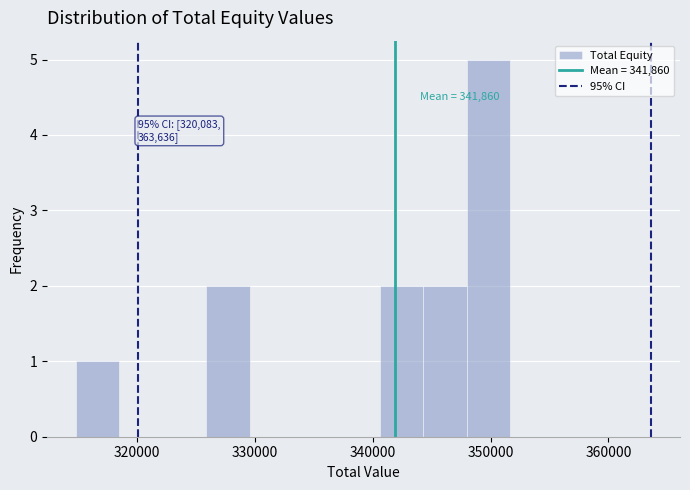

Around what value on the x-axis is the tallest bar? Give the approximate position of its centre, as read against the axis.

350000